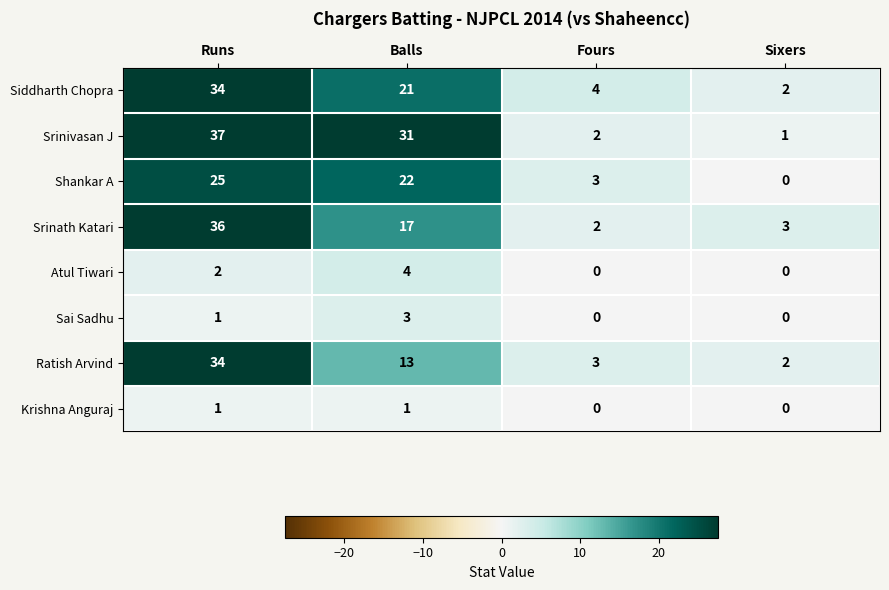

What is the greatest value displayed?

37